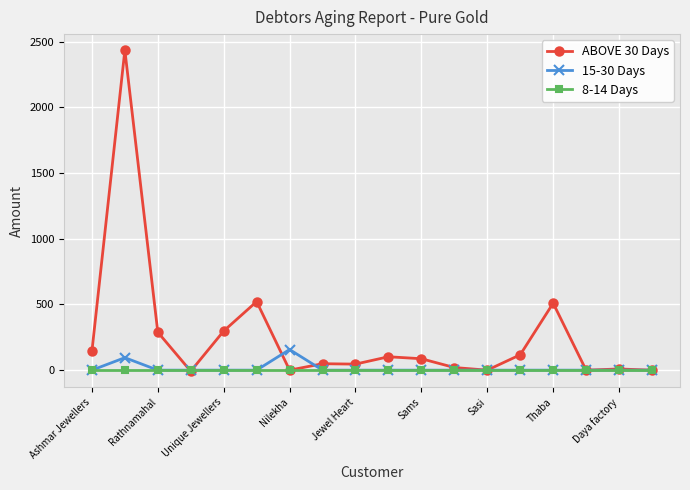

True or false: 15-30 Days has more than 1 points higher than both neighbors.

True